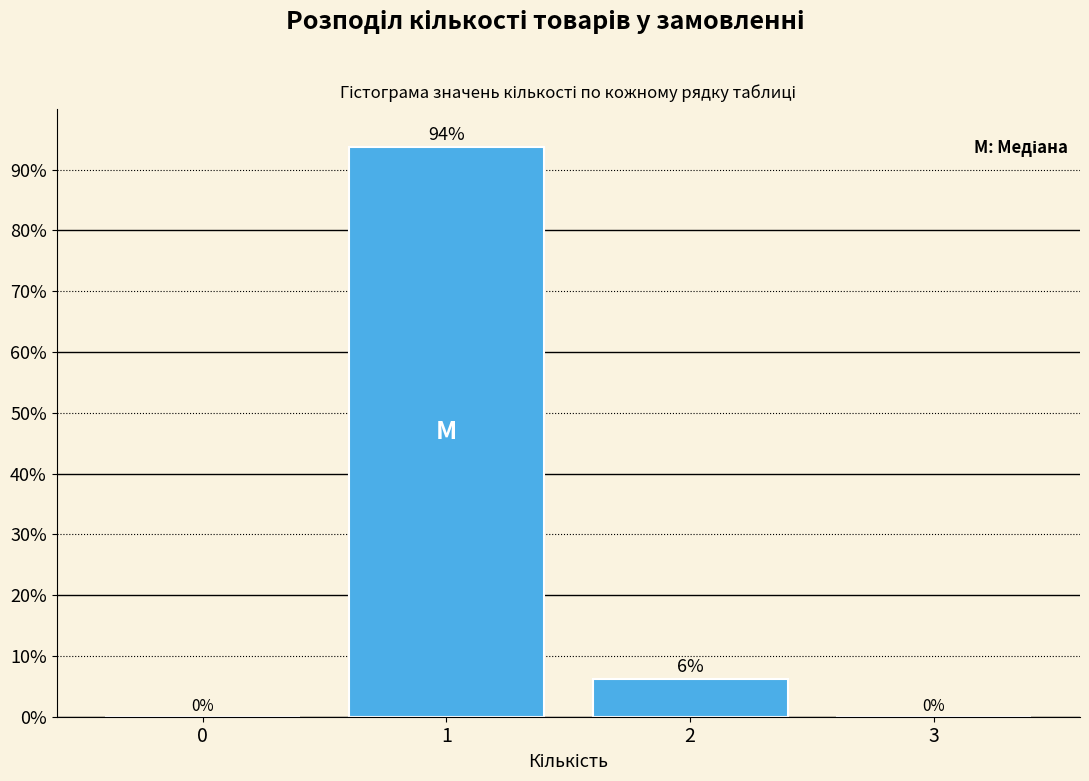

What value does the data have at 1?

93.8